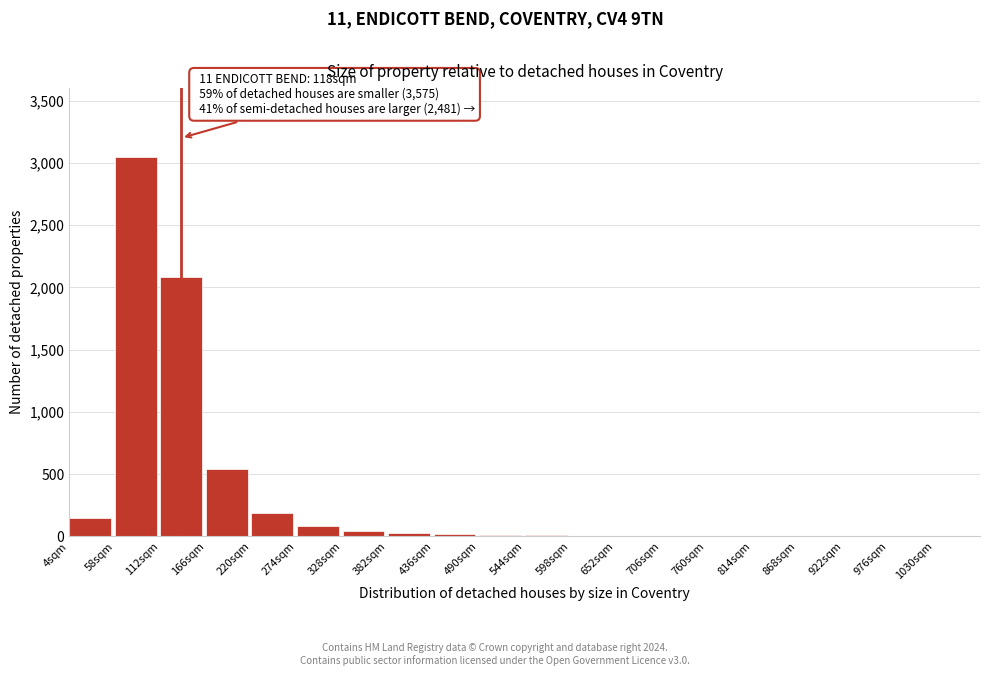

What is the greatest value displayed?

3050